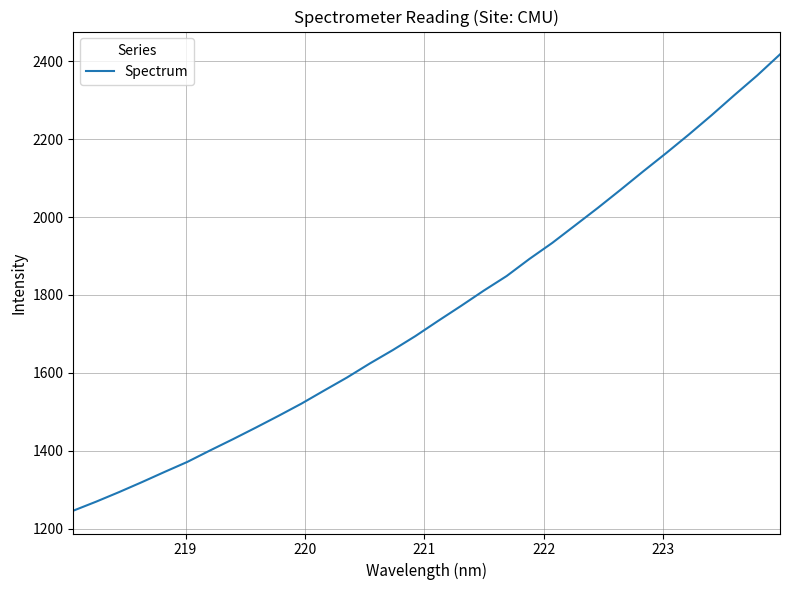

True or false: the data has more than 1 interior local peaks.

False